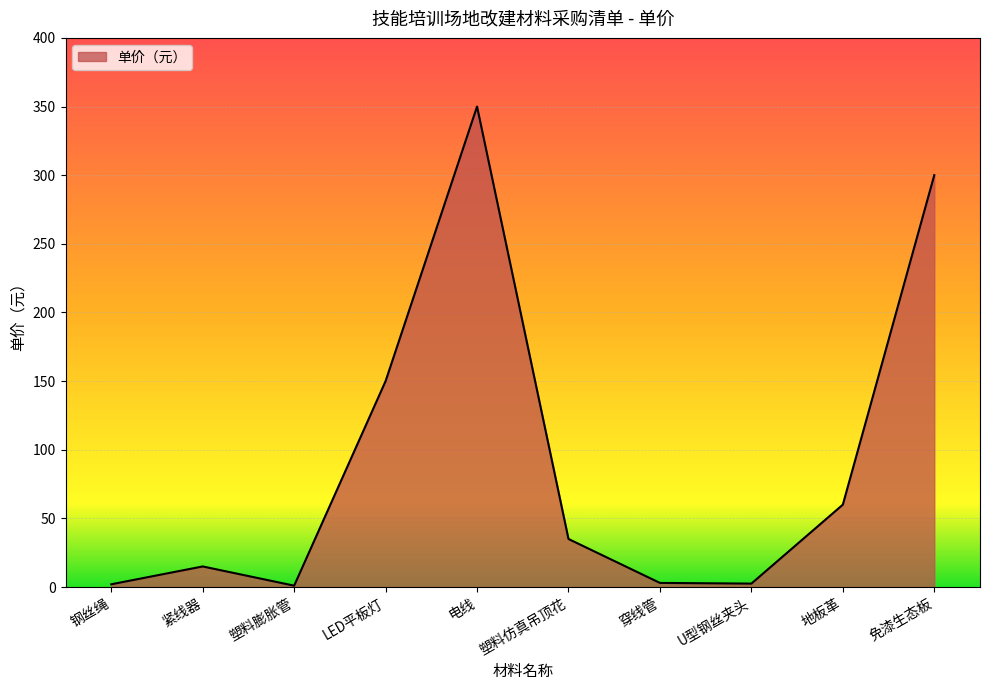

At which label is the value closest to 175?

LED平板灯